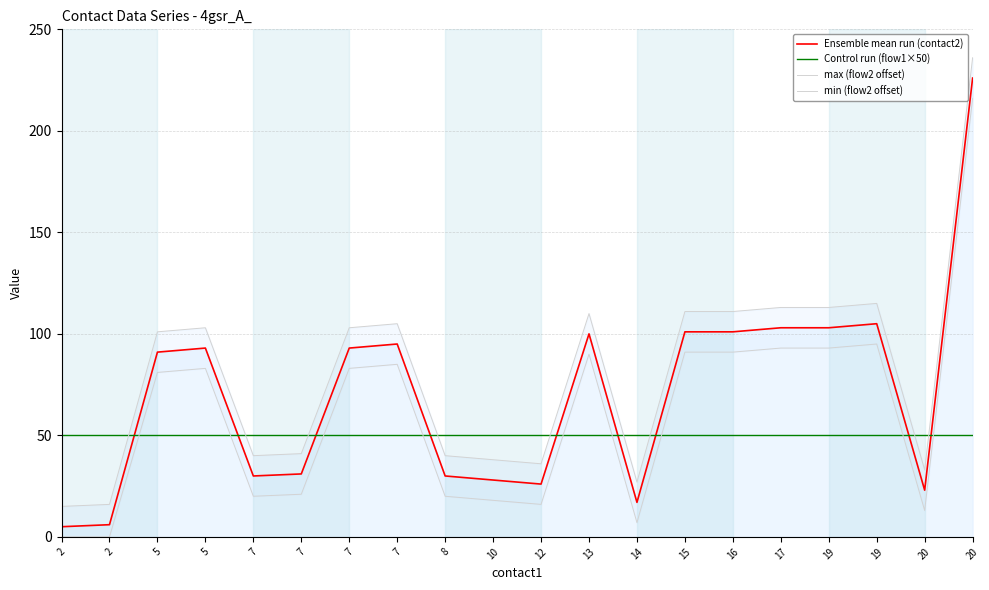

Which series changed the most between 10 and 14?

Ensemble mean run (contact2)